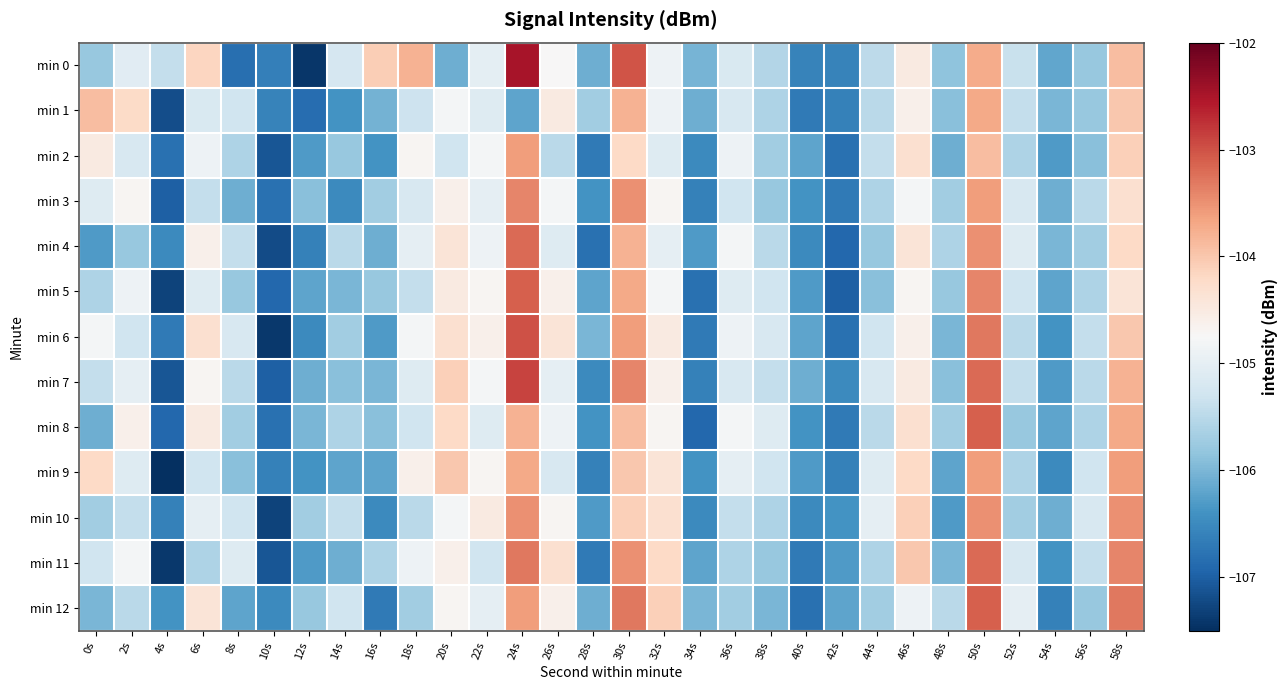

Which series has the largest range (max minus min)?

min 0